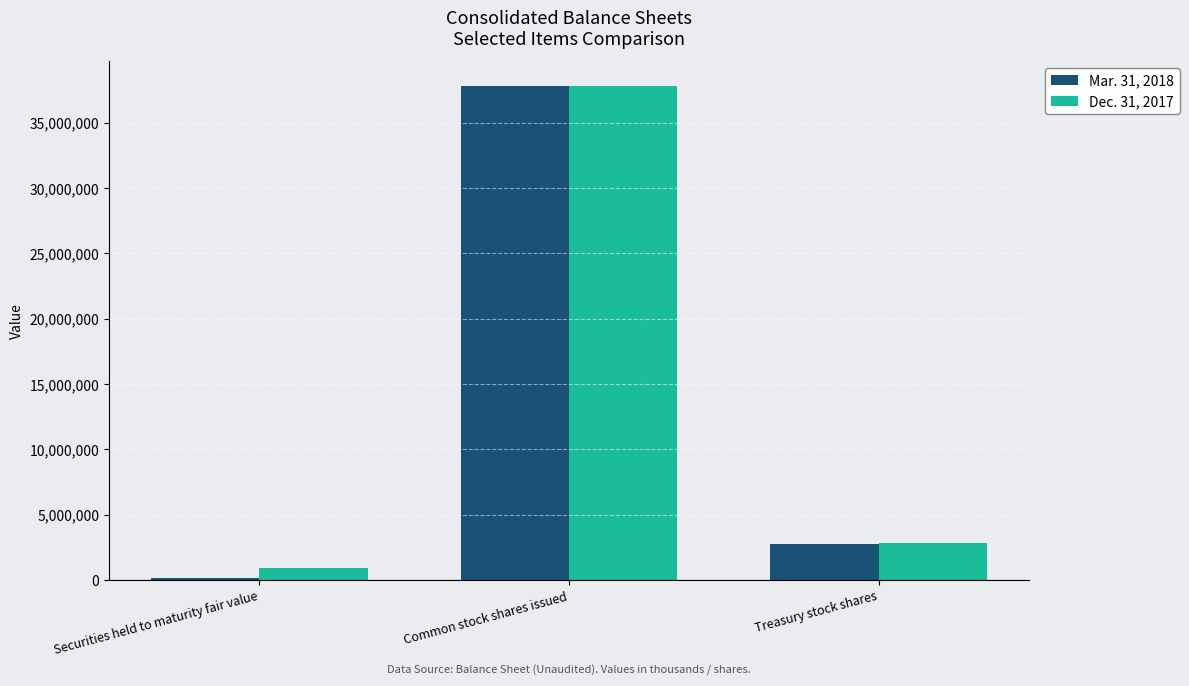

At which category is the sum across all series the highest?

Common stock shares issued